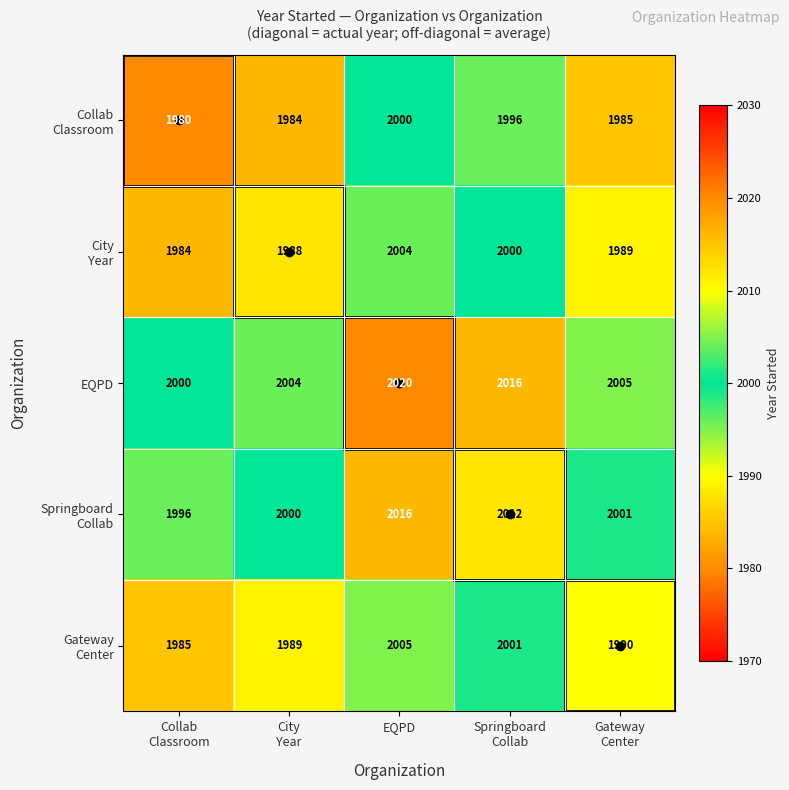

What is the smallest value displayed?

1980